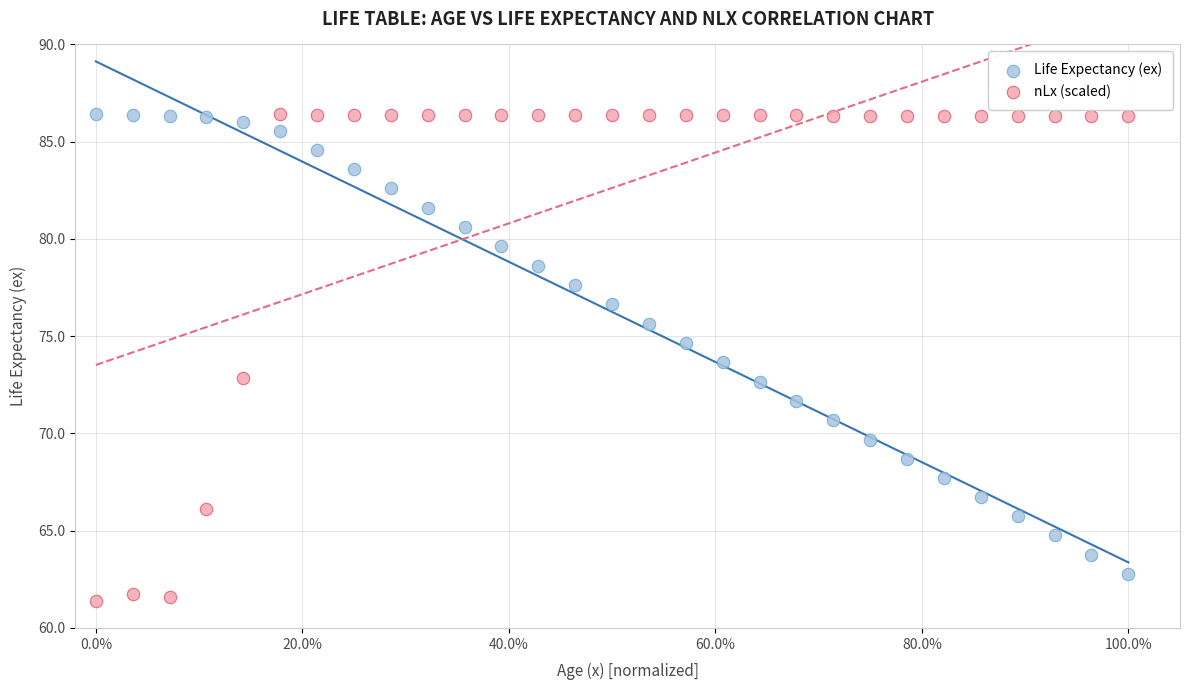

Which series reaches the minimum Y coordinate?

nLx (scaled)